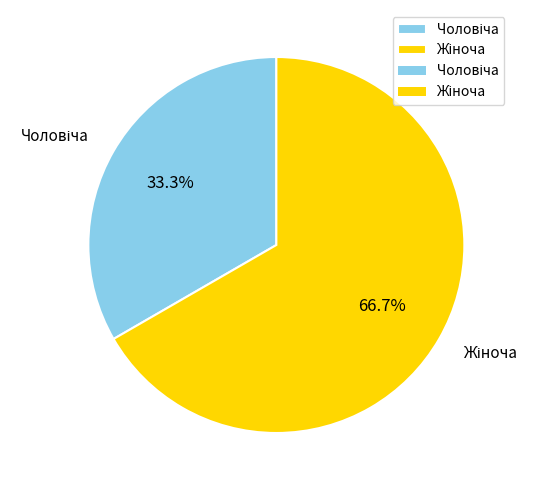

Does any single category account for the majority?

Yes